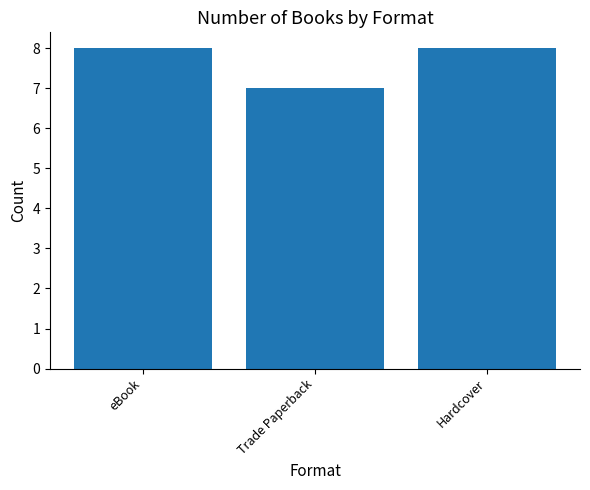

What is the minimum value shown in the chart?

7